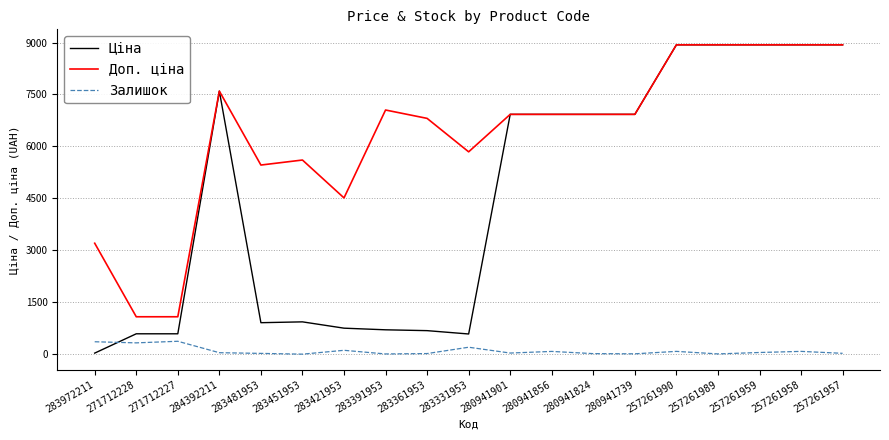

At how many categories does at least one series exceed 2180?

17